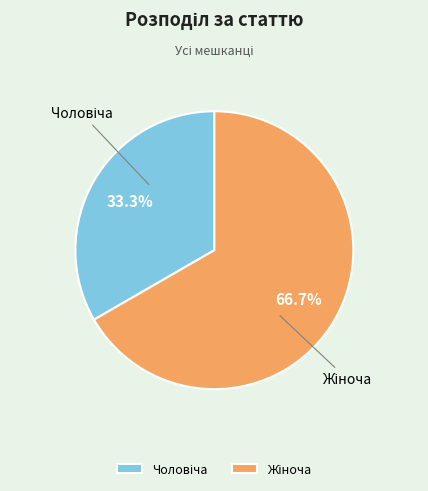

Does any single category account for the majority?

Yes